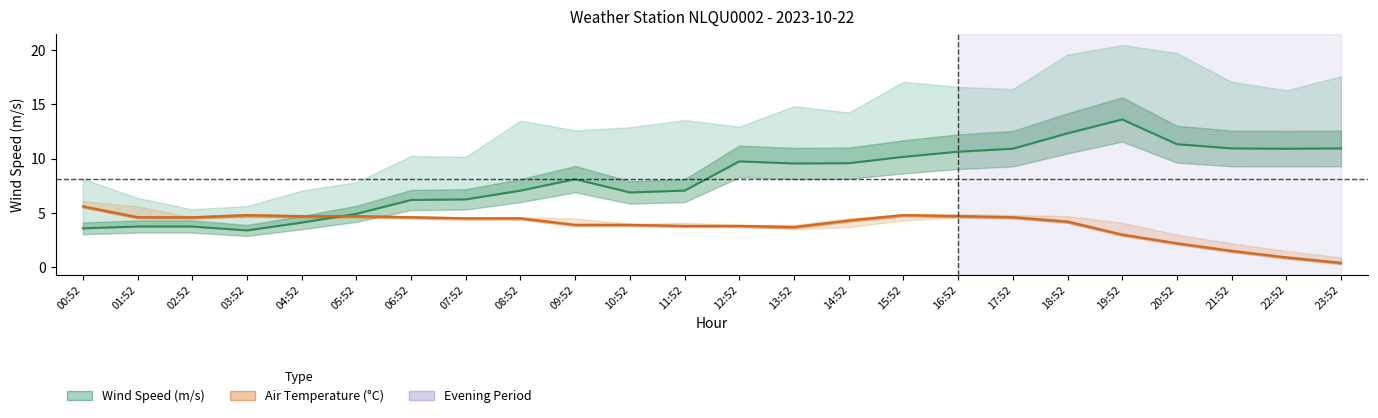

Reading left to right, extract all data points from this chart.

Wind Speed (center): 00:52=3.6	01:52=3.8	02:52=3.8	03:52=3.4	04:52=4.1	05:52=4.9	06:52=6.2	07:52=6.2	08:52=7.1	09:52=8.1	10:52=6.9	11:52=7.1	12:52=9.8	13:52=9.6	14:52=9.6	15:52=10.2	16:52=10.6	17:52=10.9	18:52=12.3	19:52=13.6	20:52=11.3	21:52=10.9	22:52=10.9	23:52=10.9
Air Temp (center): 00:52=5.6	01:52=4.6	02:52=4.6	03:52=4.8	04:52=4.7	05:52=4.7	06:52=4.6	07:52=4.5	08:52=4.5	09:52=3.9	10:52=3.9	11:52=3.8	12:52=3.8	13:52=3.7	14:52=4.3	15:52=4.8	16:52=4.7	17:52=4.6	18:52=4.2	19:52=3.0	20:52=2.2	21:52=1.5	22:52=0.9	23:52=0.4